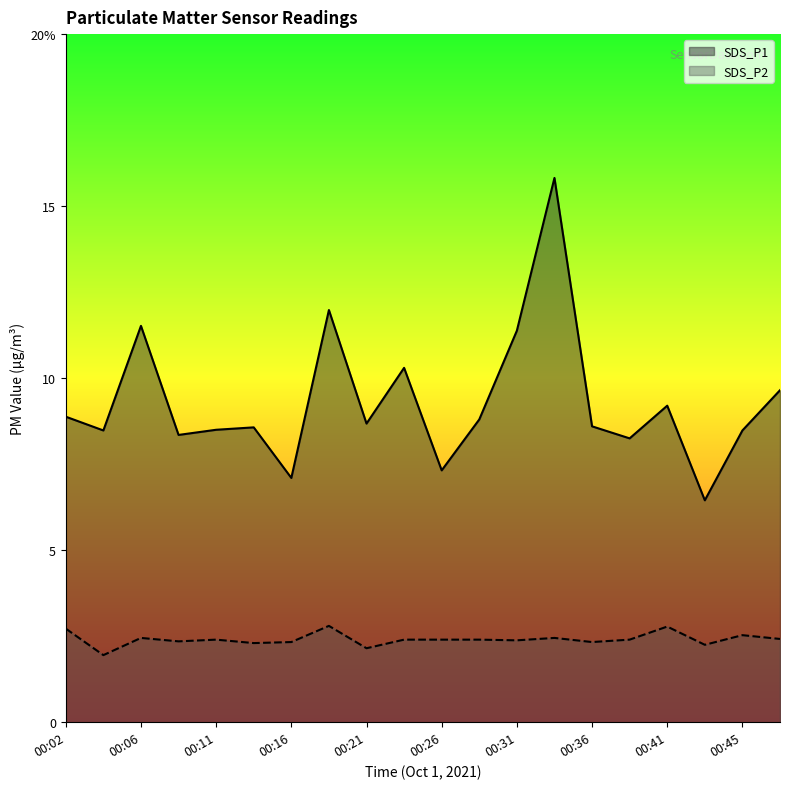

Is it true that SDS_P1 equals 12.0 at 00:19?

True